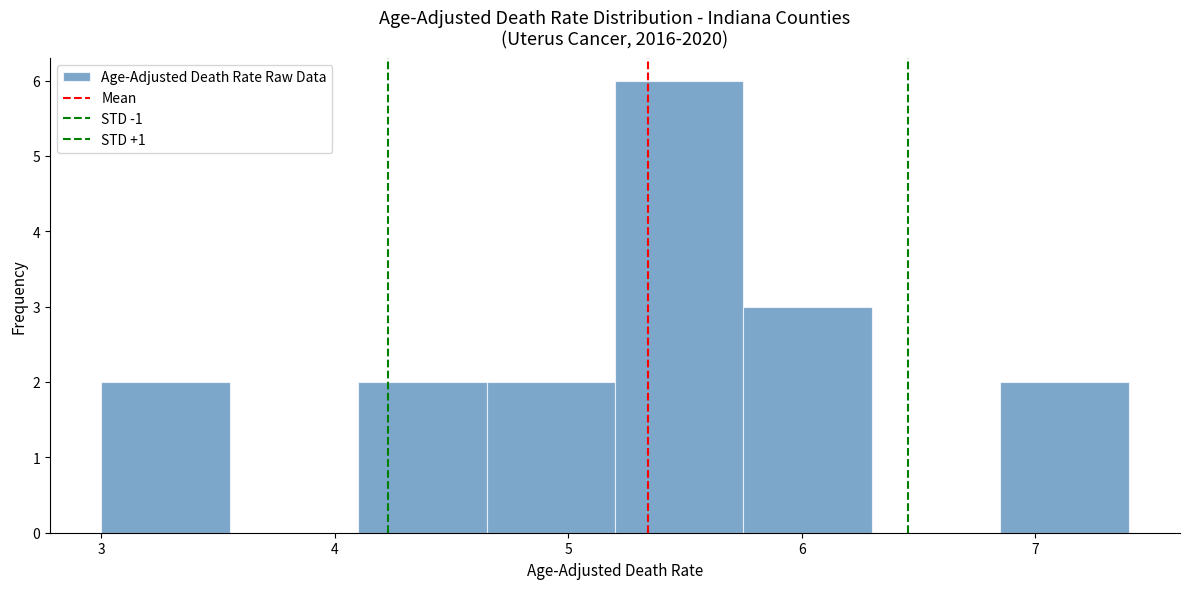

How tall is the bar that spans 4.65 to 5.20 on the x-axis? Neither the bar edges nor the heights are printed on the chart, so give them approximately, as read against the axes.

2